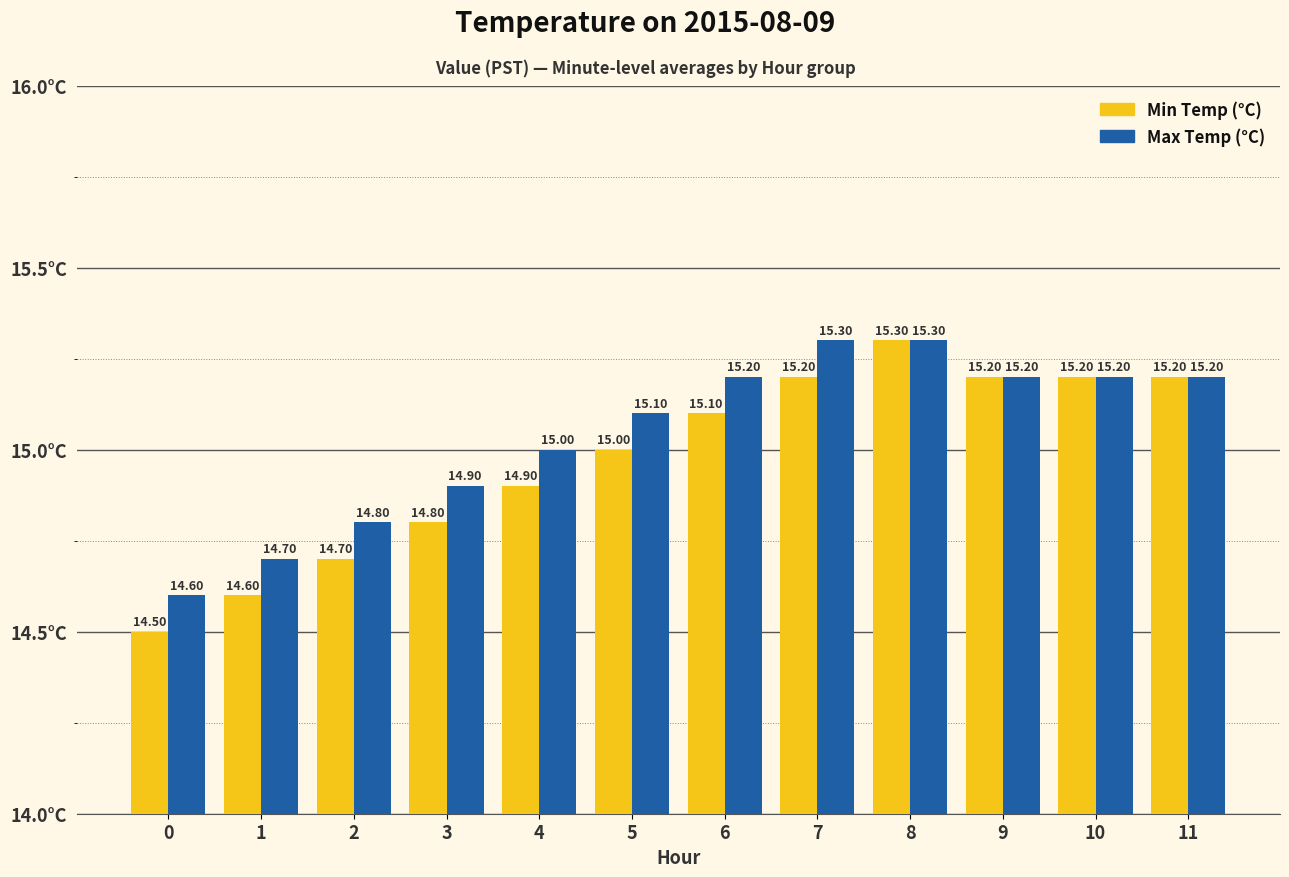

Rank the series at 7 from highest to lowest value.

Max Temp (°C), Min Temp (°C)